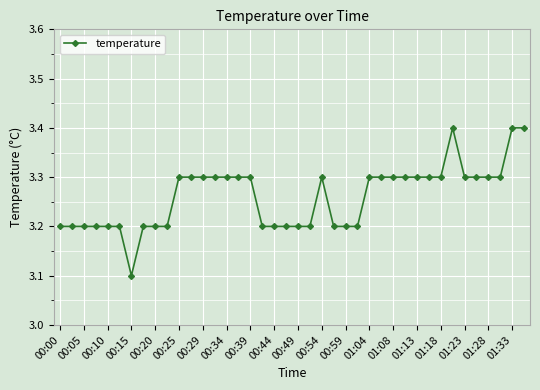

What is the smallest value displayed?

3.1